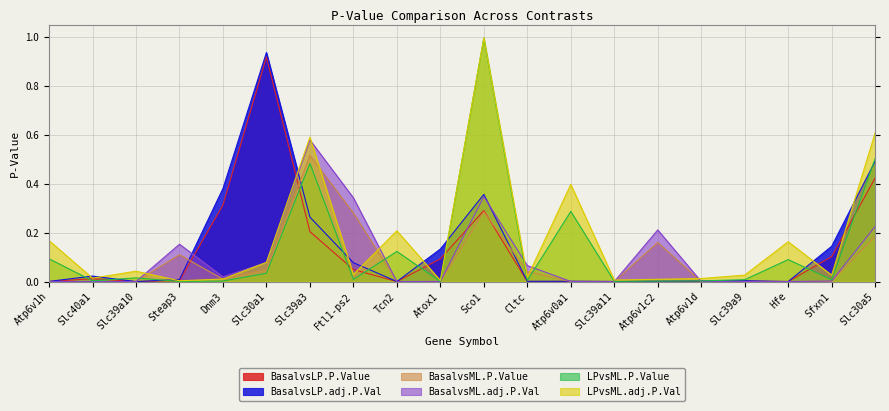

Reading left to right, list all the values displayed in this chart.

BasalvsLP.P.Value: Atp6v1h=0.0	Slc40a1=0.0	Slc39a10=0.0	Steap3=0.0	Dnm3=0.3	Slc30a1=0.9	Slc39a3=0.2	Ftl1-ps2=0.0	Tcn2=0.0	Atox1=0.1	Sco1=0.3	Cltc=0.0	Atp6v0a1=0.0	Slc39a11=0.0	Atp6v1c2=0.0	Atp6v1d=0.0	Slc39a9=0.0	Hfe=0.0	Sfxn1=0.1	Slc30a5=0.4
BasalvsLP.adj.P.Val: Atp6v1h=0.0	Slc40a1=0.0	Slc39a10=0.0	Steap3=0.0	Dnm3=0.4	Slc30a1=0.9	Slc39a3=0.3	Ftl1-ps2=0.1	Tcn2=0.0	Atox1=0.1	Sco1=0.4	Cltc=0.0	Atp6v0a1=0.0	Slc39a11=0.0	Atp6v1c2=0.0	Atp6v1d=0.0	Slc39a9=0.0	Hfe=0.0	Sfxn1=0.1	Slc30a5=0.5
BasalvsML.P.Value: Atp6v1h=0.0	Slc40a1=0.0	Slc39a10=0.0	Steap3=0.1	Dnm3=0.0	Slc30a1=0.1	Slc39a3=0.5	Ftl1-ps2=0.3	Tcn2=0.0	Atox1=0.0	Sco1=0.3	Cltc=0.0	Atp6v0a1=0.0	Slc39a11=0.0	Atp6v1c2=0.2	Atp6v1d=0.0	Slc39a9=0.0	Hfe=0.0	Sfxn1=0.0	Slc30a5=0.2
BasalvsML.adj.P.Val: Atp6v1h=0.0	Slc40a1=0.0	Slc39a10=0.0	Steap3=0.2	Dnm3=0.0	Slc30a1=0.1	Slc39a3=0.6	Ftl1-ps2=0.3	Tcn2=0.0	Atox1=0.0	Sco1=0.3	Cltc=0.1	Atp6v0a1=0.0	Slc39a11=0.0	Atp6v1c2=0.2	Atp6v1d=0.0	Slc39a9=0.0	Hfe=0.0	Sfxn1=0.0	Slc30a5=0.2
LPvsML.P.Value: Atp6v1h=0.1	Slc40a1=0.0	Slc39a10=0.0	Steap3=0.0	Dnm3=0.0	Slc30a1=0.0	Slc39a3=0.5	Ftl1-ps2=0.0	Tcn2=0.1	Atox1=0.0	Sco1=1.0	Cltc=0.0	Atp6v0a1=0.3	Slc39a11=0.0	Atp6v1c2=0.0	Atp6v1d=0.0	Slc39a9=0.0	Hfe=0.1	Sfxn1=0.0	Slc30a5=0.5
LPvsML.adj.P.Val: Atp6v1h=0.2	Slc40a1=0.0	Slc39a10=0.0	Steap3=0.0	Dnm3=0.0	Slc30a1=0.1	Slc39a3=0.6	Ftl1-ps2=0.0	Tcn2=0.2	Atox1=0.0	Sco1=1.0	Cltc=0.0	Atp6v0a1=0.4	Slc39a11=0.0	Atp6v1c2=0.0	Atp6v1d=0.0	Slc39a9=0.0	Hfe=0.2	Sfxn1=0.0	Slc30a5=0.6